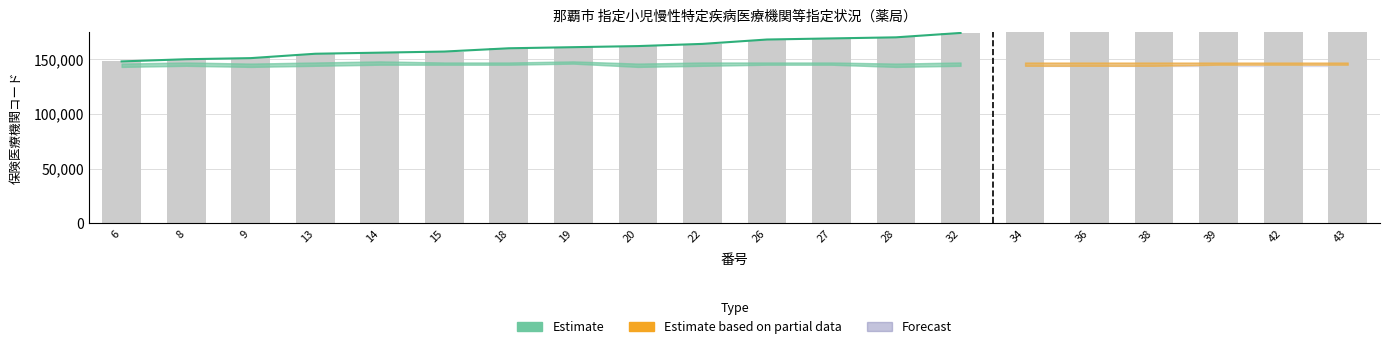

What is the total value across all series at 15?

292015